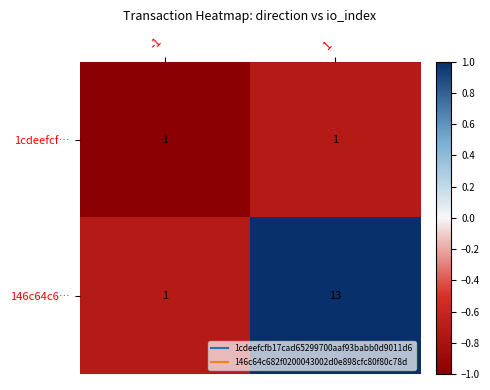

What is the difference between the maximum and minimum values in the 146c64c6… series?

12